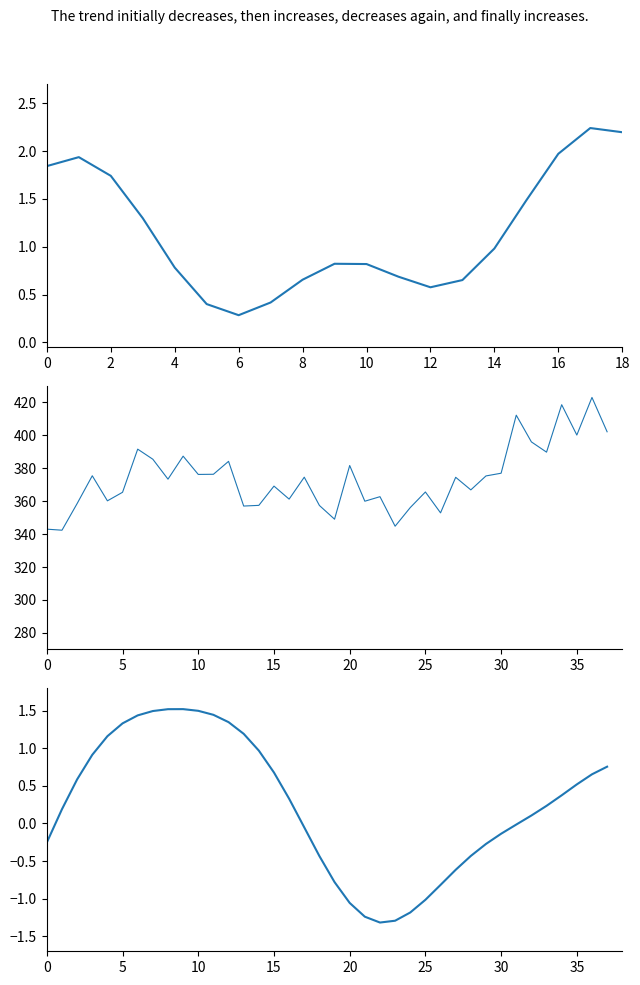

How many values are below zero?

16